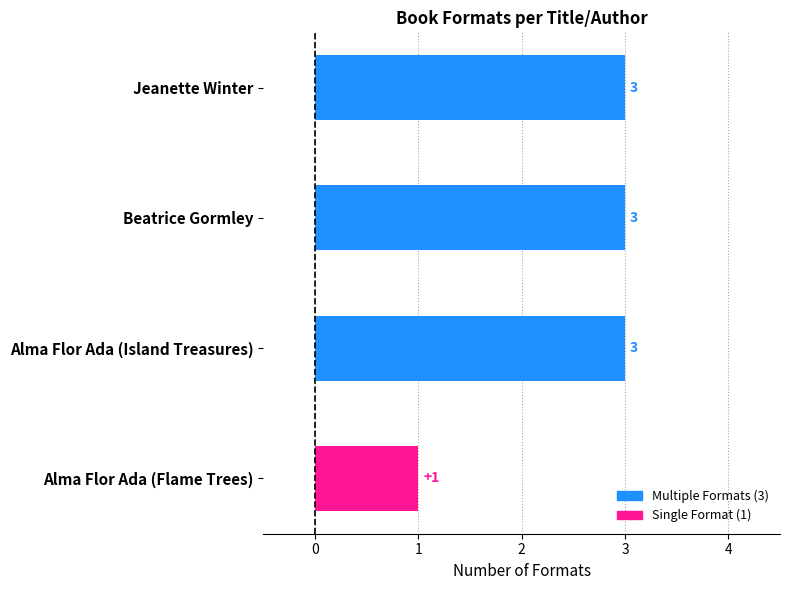

What is the label of the 4th bar from the bottom?

Jeanette Winter